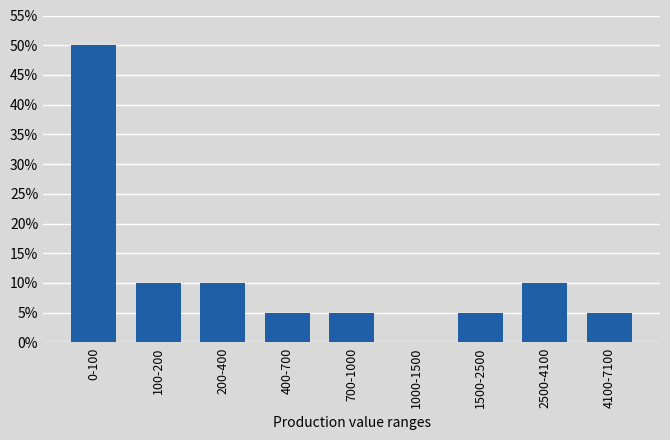

Reading right to left, list all the values displayed in this chart.

4100-7100=5	2500-4100=10	1500-2500=5	1000-1500=0	700-1000=5	400-700=5	200-400=10	100-200=10	0-100=50